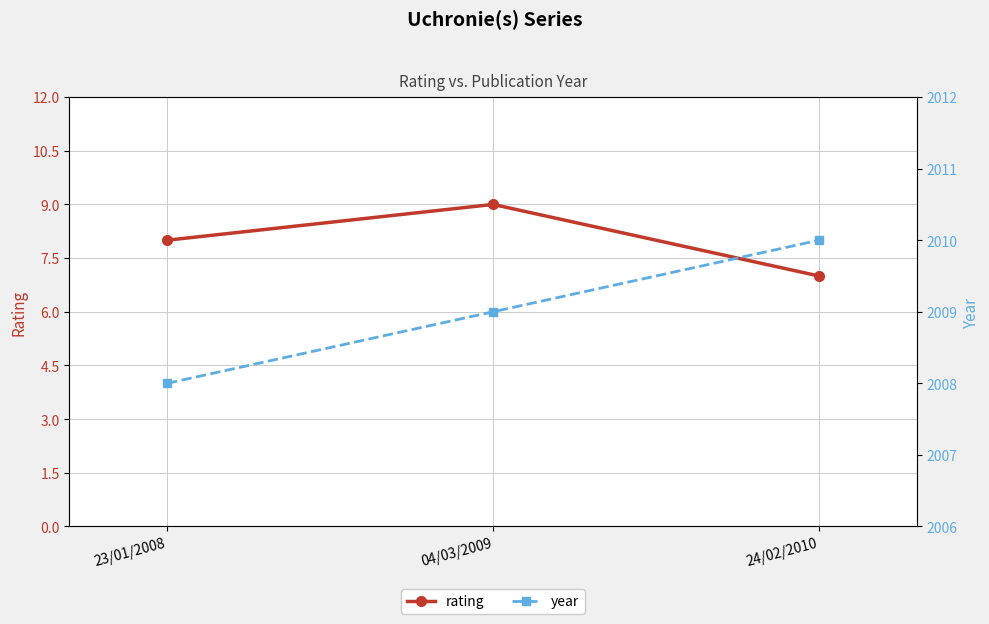

What is the value of the rating point at the 2nd from the left?

9